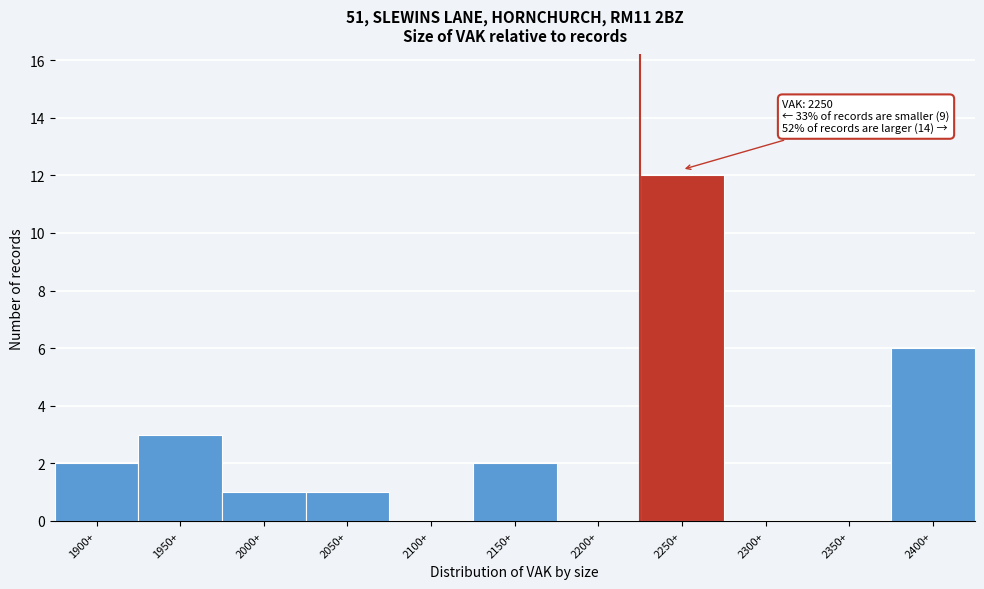

Reading right to left, list all the values displayed in this chart.

2400+=6	2350+=0	2300+=0	2250+=12	2200+=0	2150+=2	2100+=0	2050+=1	2000+=1	1950+=3	1900+=2